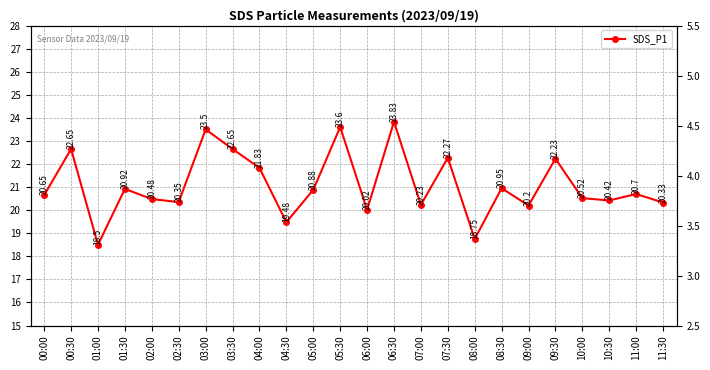

Which category has the highest value across all series?

06:30